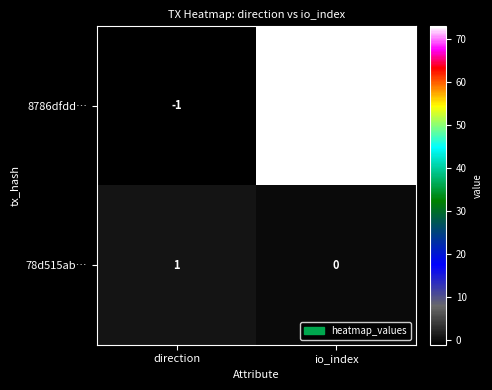

How many series are shown in this chart?

2